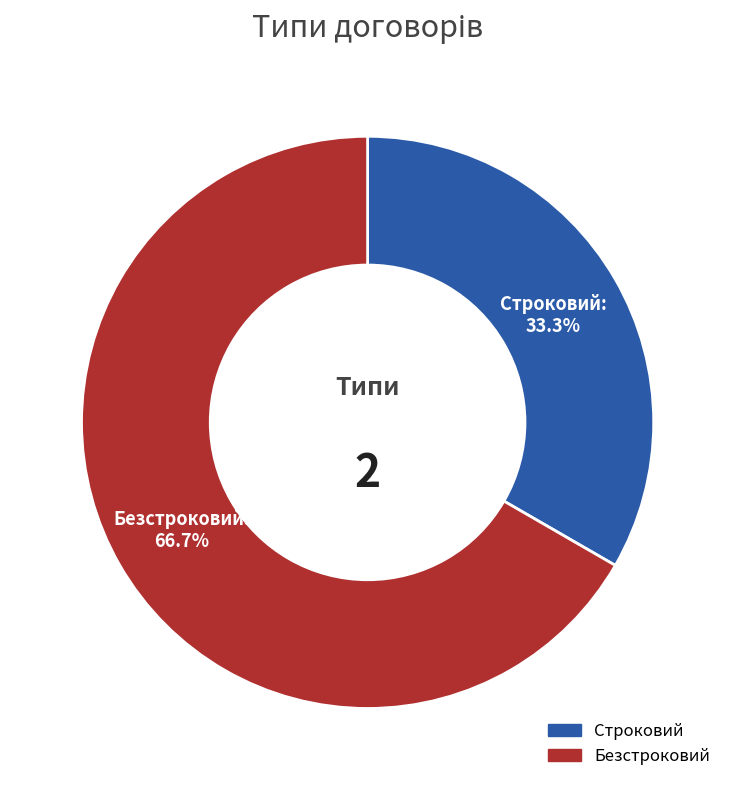

Is there a majority slice in this chart?

Yes